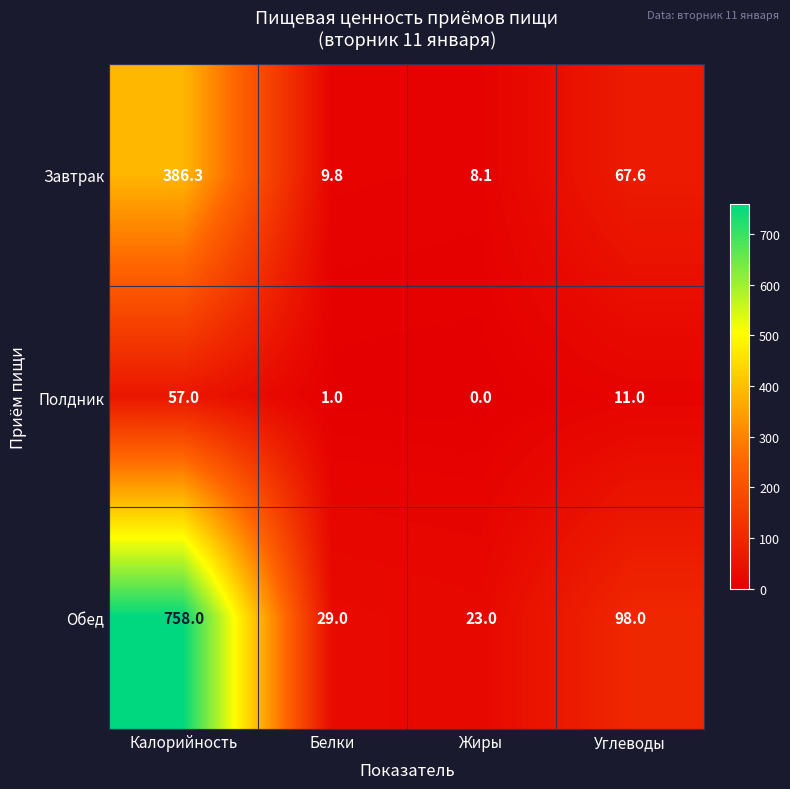

What is the sum of all Обед values?

908.0